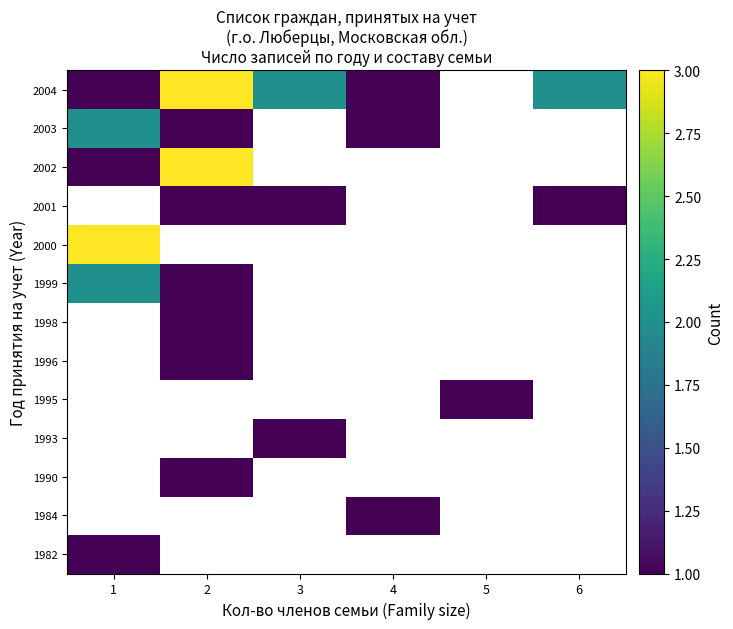

How many values in 2001 are above zero?

3